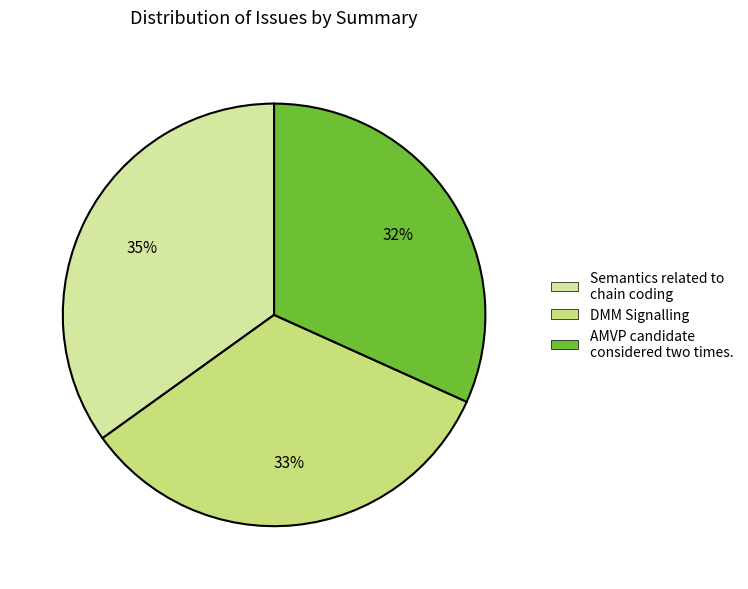

How many slices are in this pie chart?

3